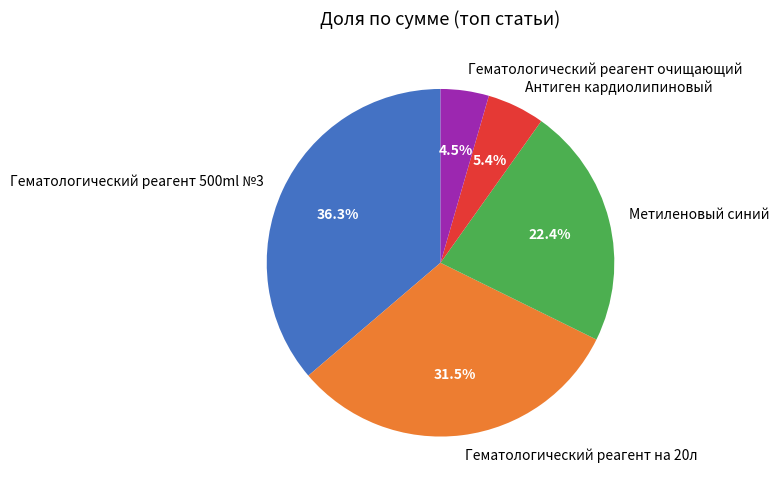

Do Гематологический реагент 500ml №3 and Метиленовый синий together represent more than half of the pie?

Yes